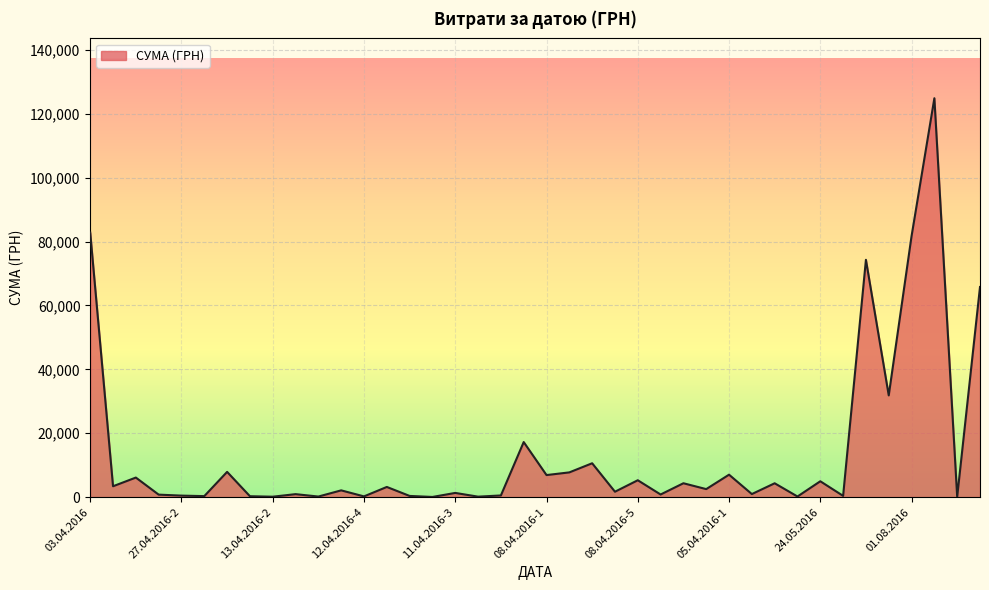

What is the difference between the maximum and minimum values?

124867.4